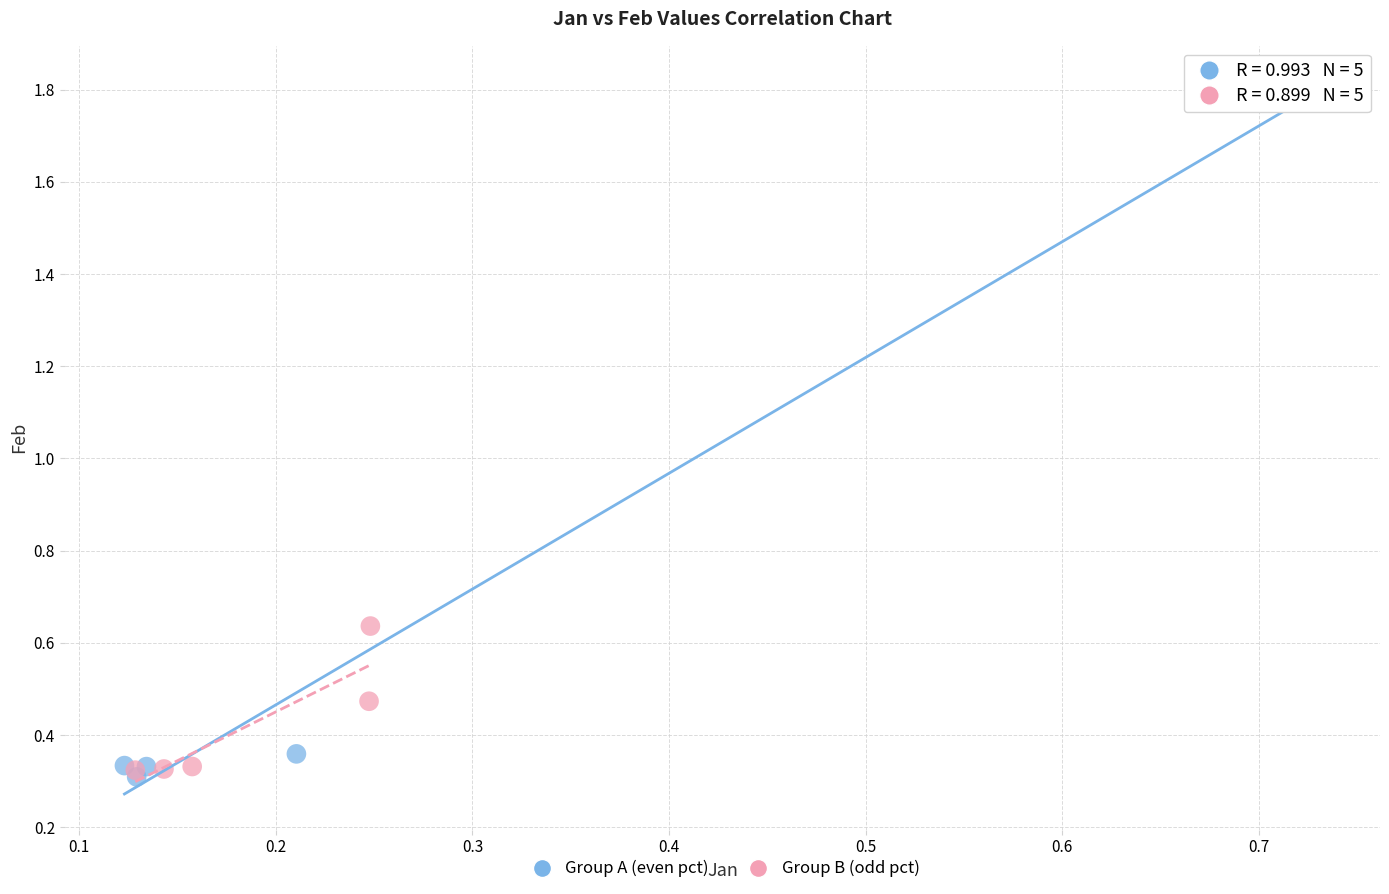

Which series has the largest Y range (max minus min)?

Group A (even pct)